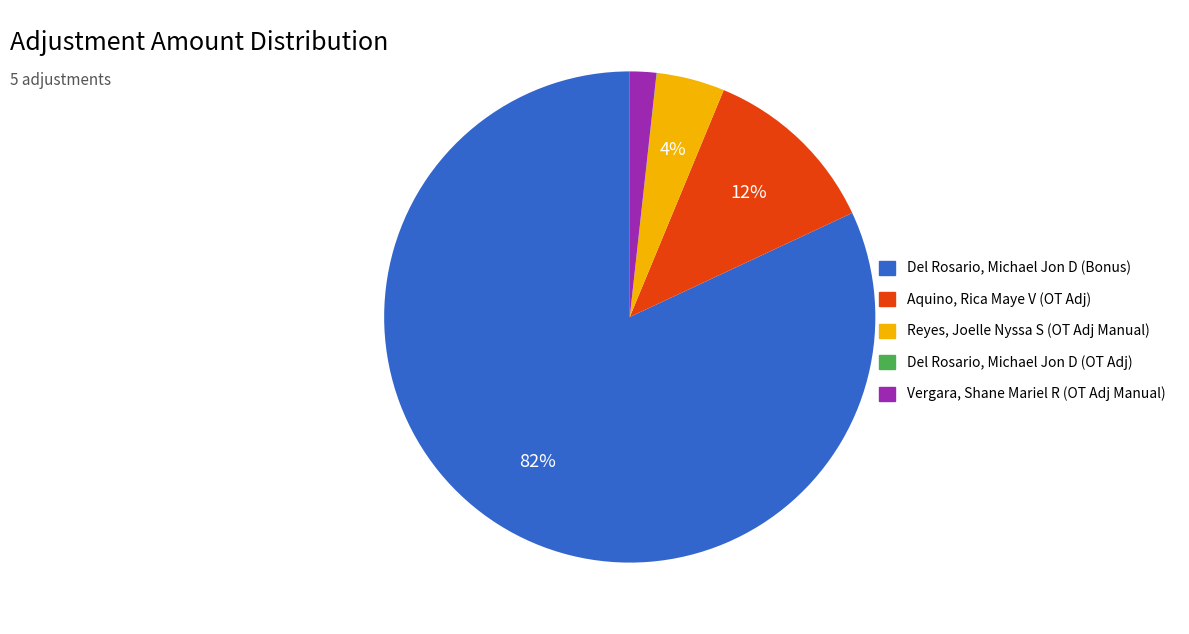

Which category has the biggest portion of the pie?

Del Rosario, Michael Jon D (Bonus)